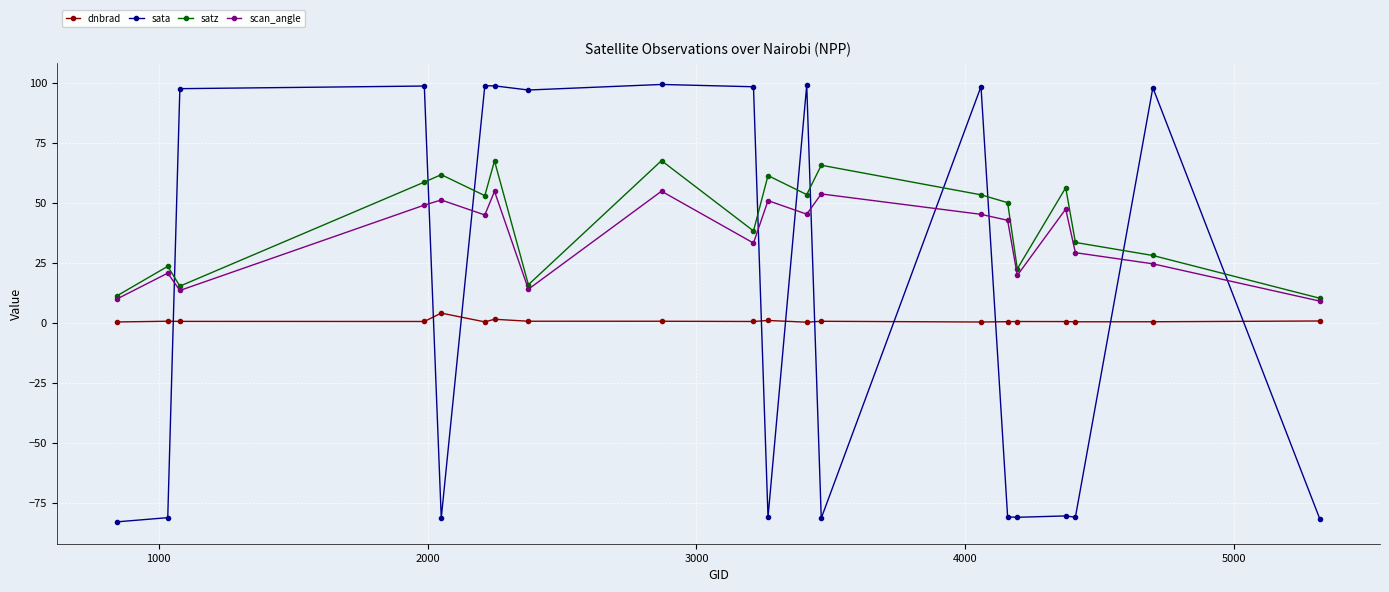

Count the number of categories in the chart.

20